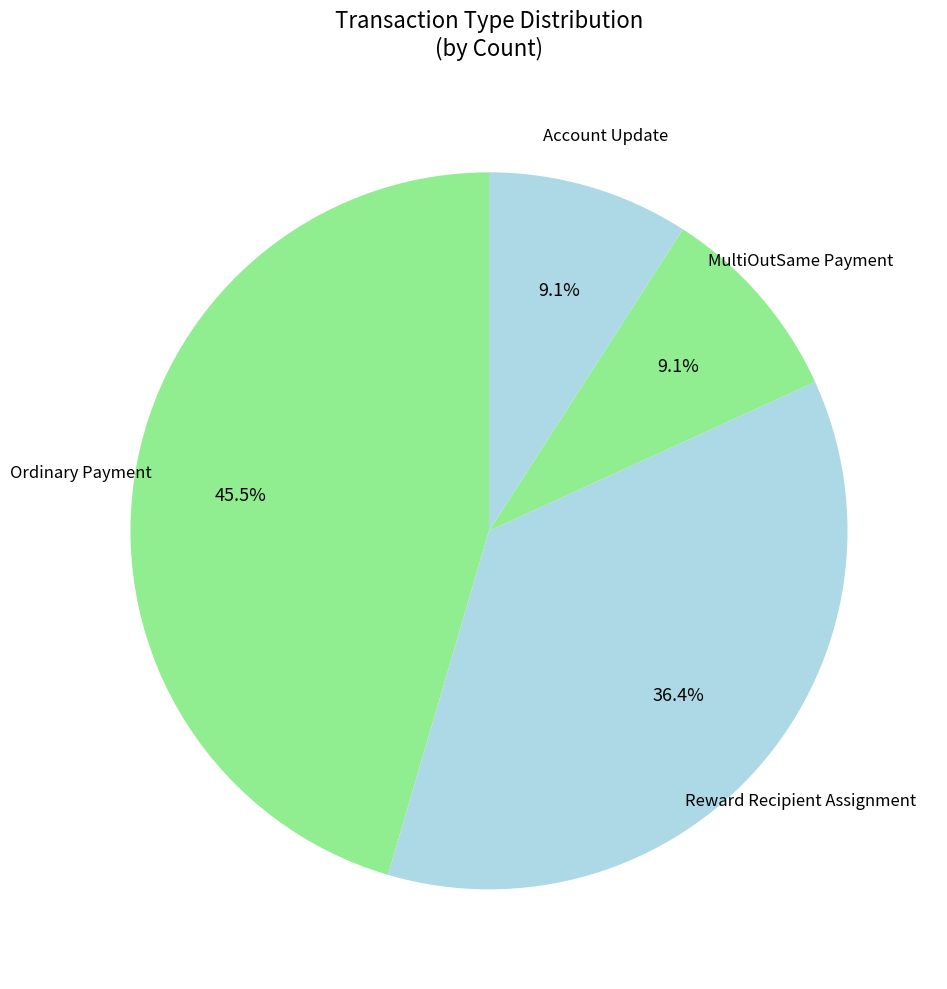

Is the sum of MultiOutSame Payment and Account Update greater than half?

No